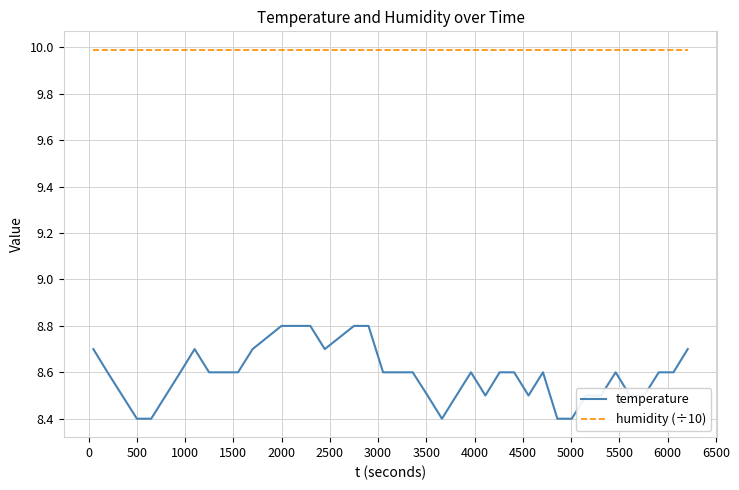

Rank the series by their maximum value, from lowest to highest.

temperature, humidity (÷10)